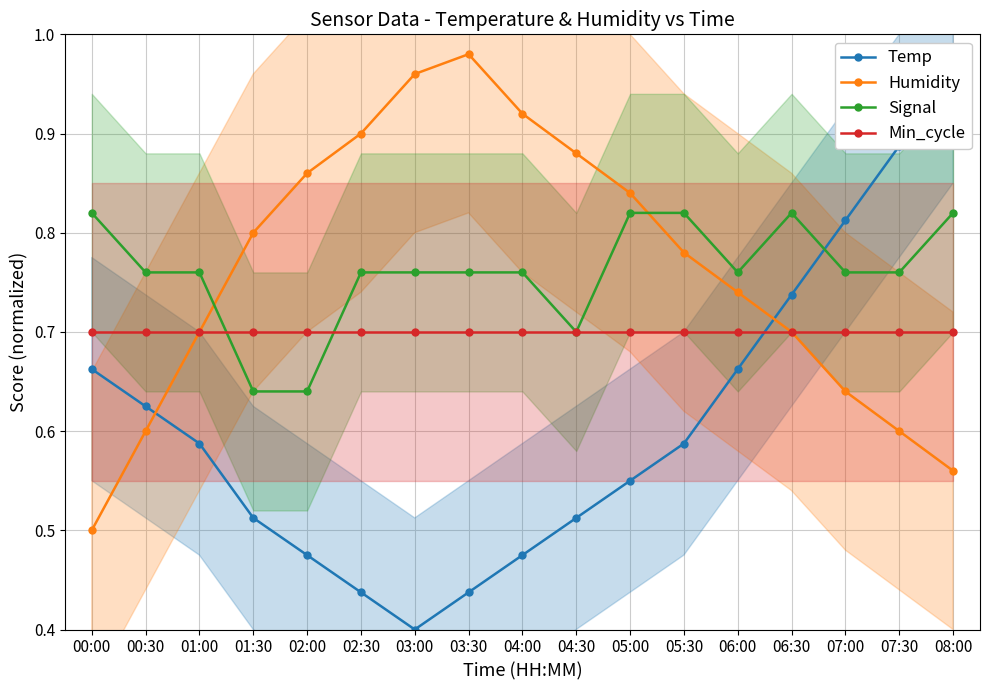

How many series are shown in this chart?

4